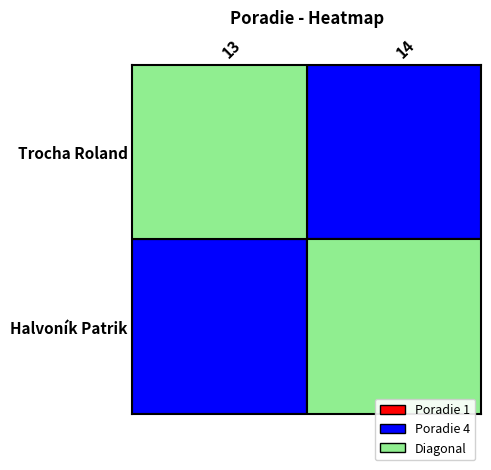

How many categories are shown in the chart?

2